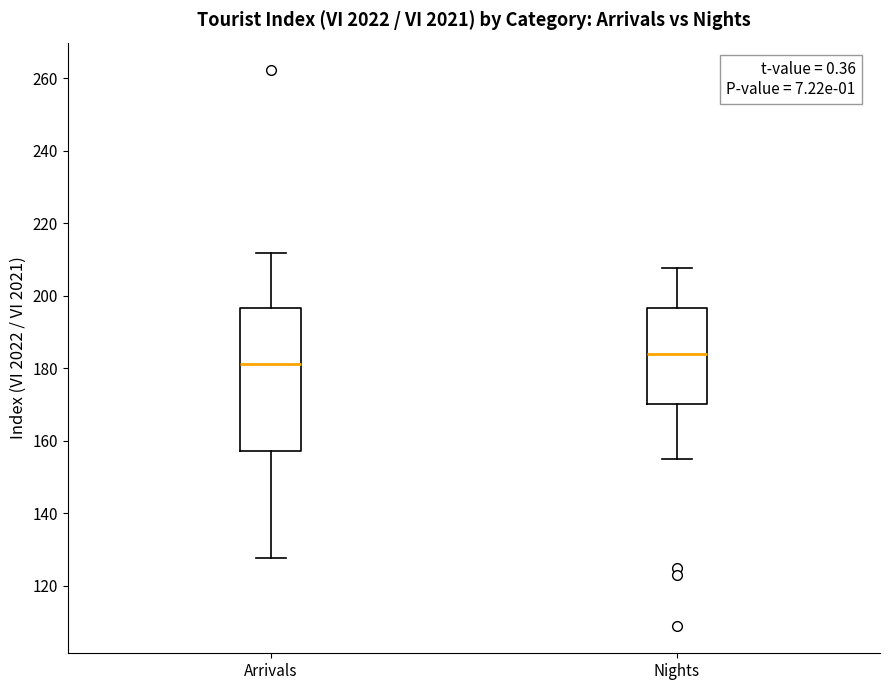

Reading left to right, transcribe this box plot: for each box, give where its median line is, the range the box spans, and where its two whiskers end, as read against the y-axis. The values are not printed on the chart, so give them approximately, as read against the axis.

Arrivals: median 182, box 158 to 196, whiskers 128 to 212
Nights: median 184, box 170 to 196, whiskers 154 to 208